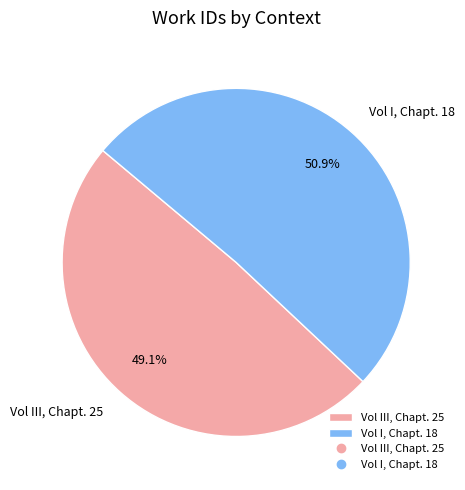

To the nearest percent, what percentage of the pie is Vol III, Chapt. 25?

49%